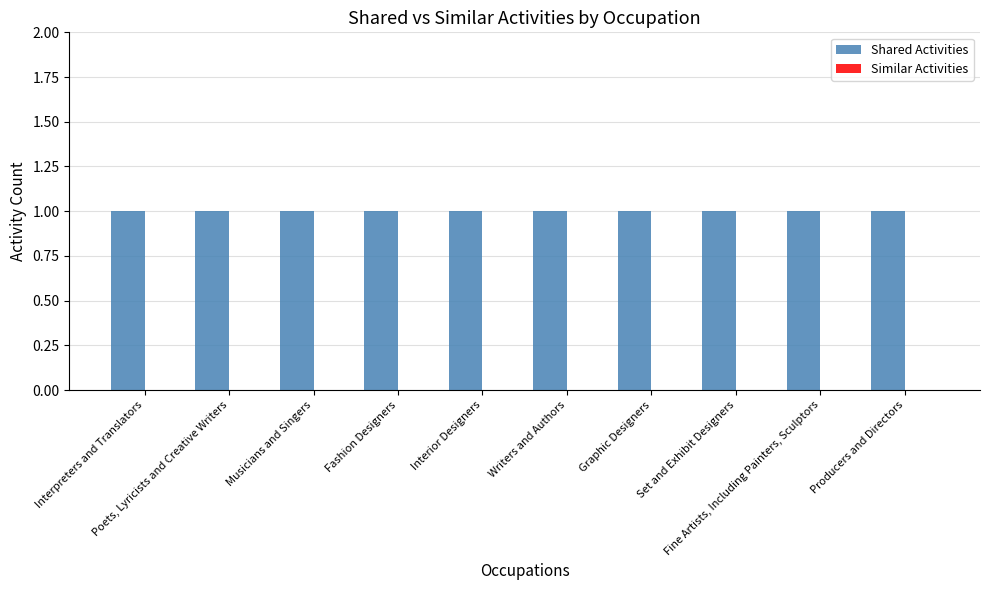

Which series has the largest total across all categories?

Shared Activities